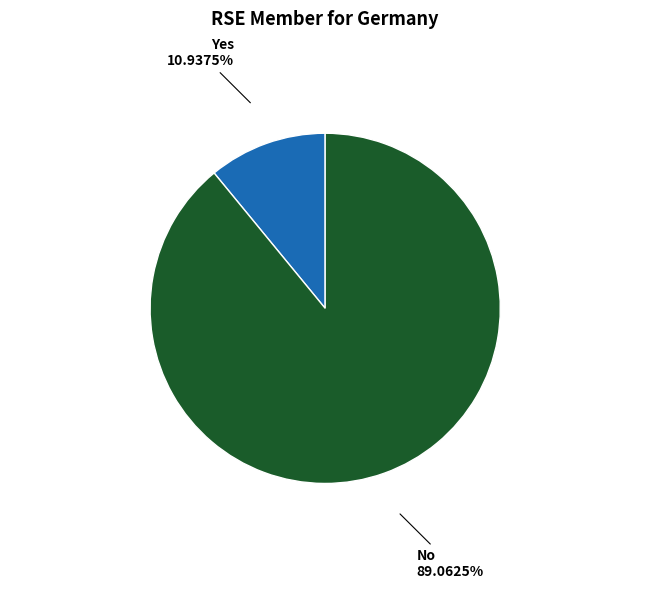

To the nearest percent, what is the average slice percentage?

50%